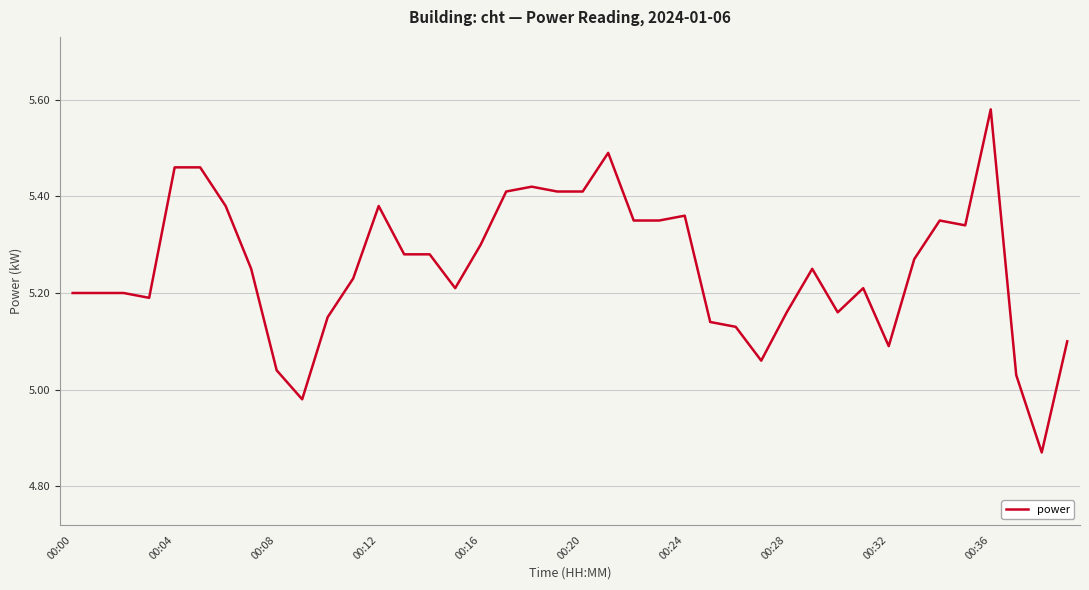

What is the change in value from 00:12 to 00:32?

-0.3